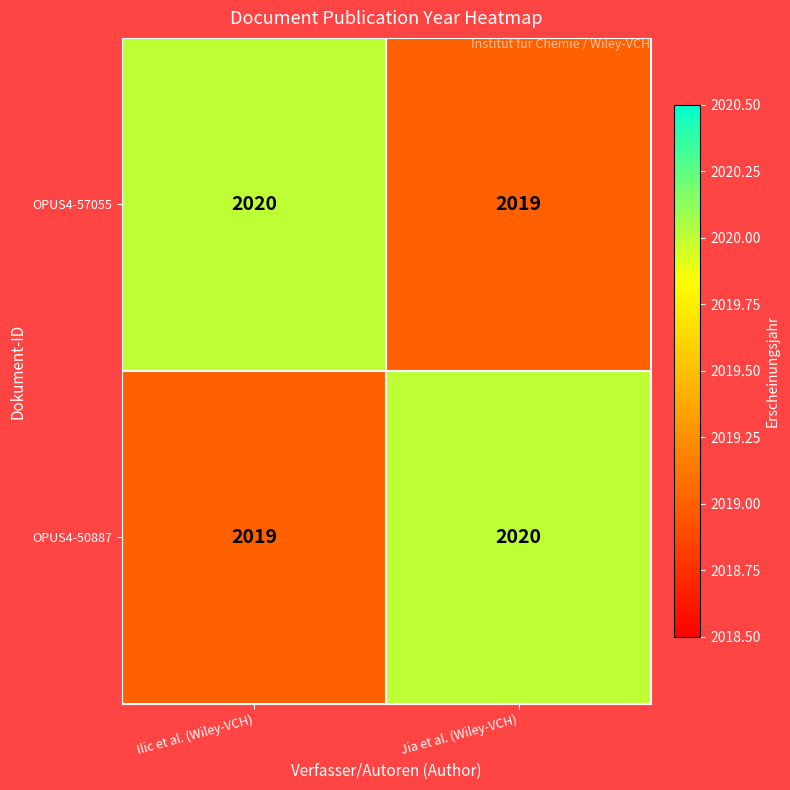

What is the greatest value displayed?

2020